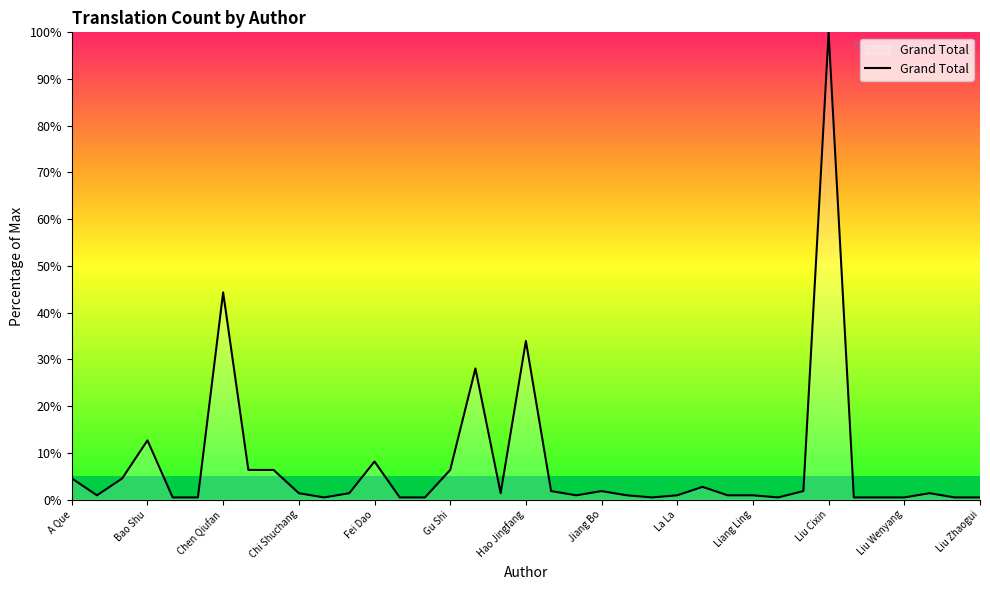

What is the greatest value displayed?

100.0